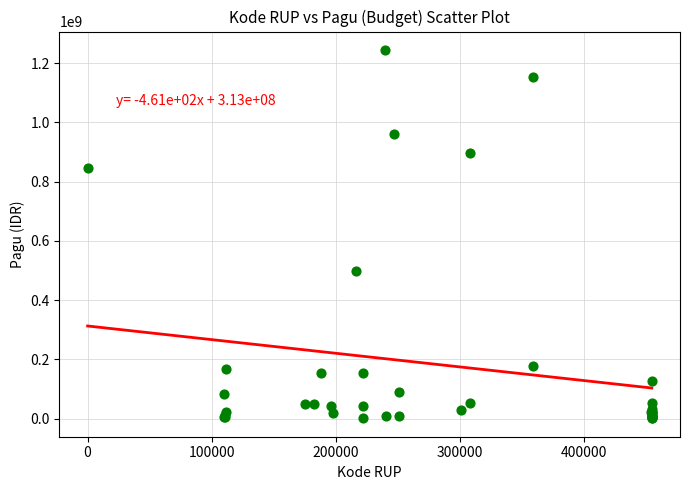

What Y value in the scatter plot is closest to 622840000?

499932000